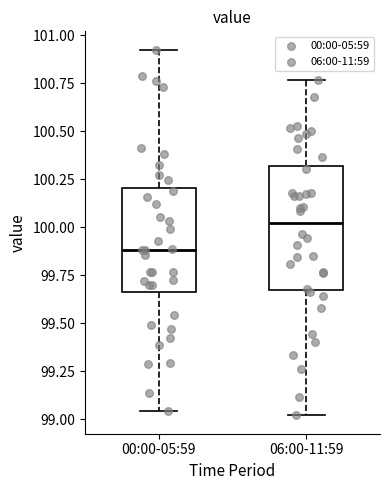

Which box's median line is the lowest?

00:00-05:59